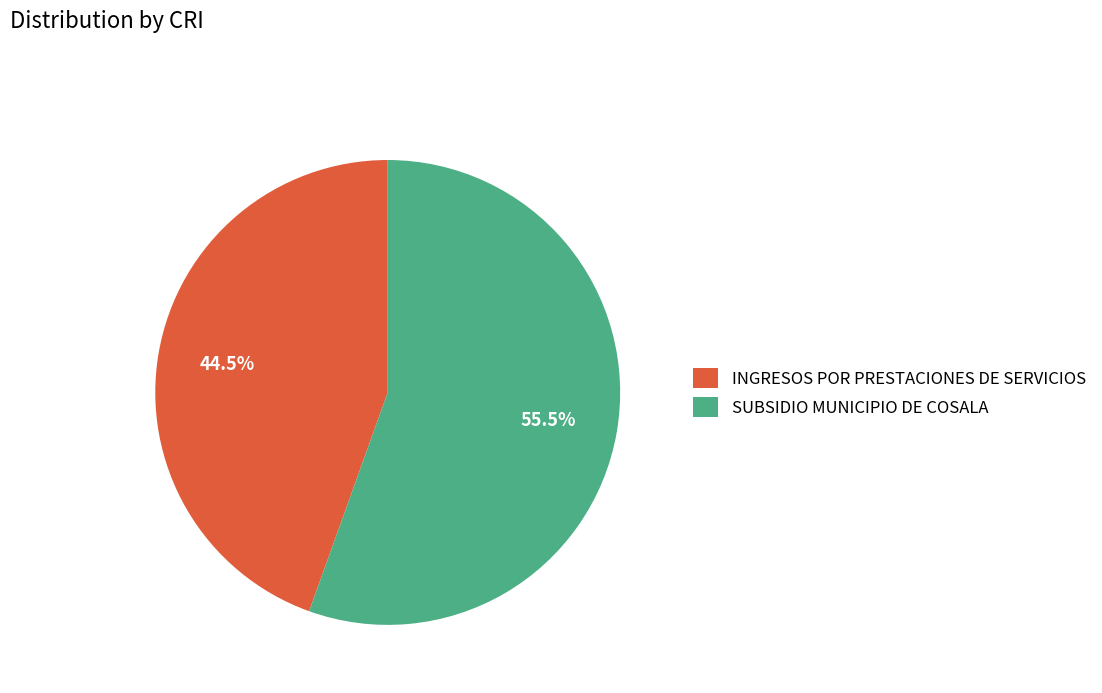

Rank the categories by value from highest to lowest.

SUBSIDIO MUNICIPIO DE COSALA, INGRESOS POR PRESTACIONES DE SERVICIOS